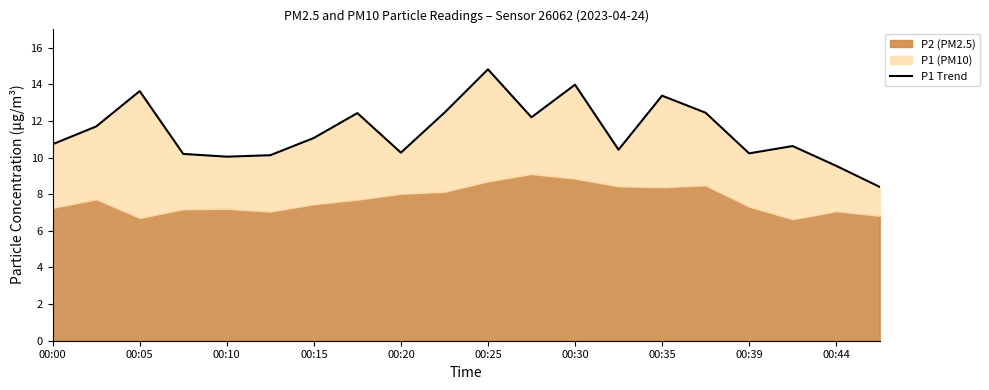

The value at 00:15 is 13.5. True or false?

False